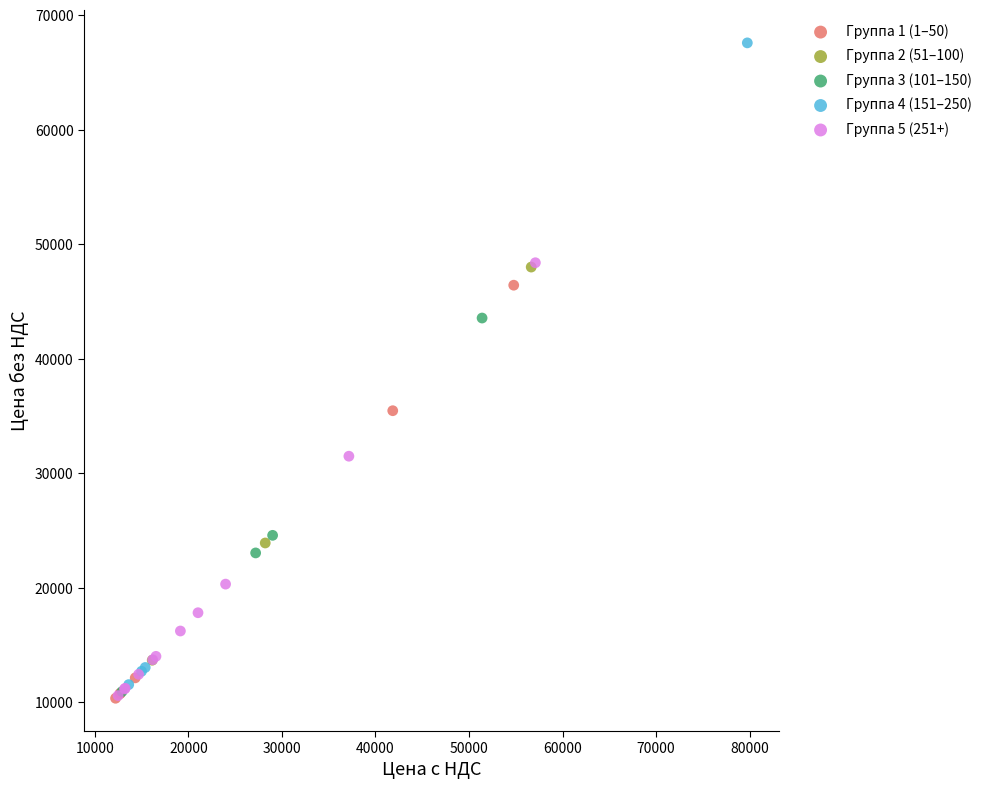

Which series has the widest spread of Y values?

Группа 4 (151–250)